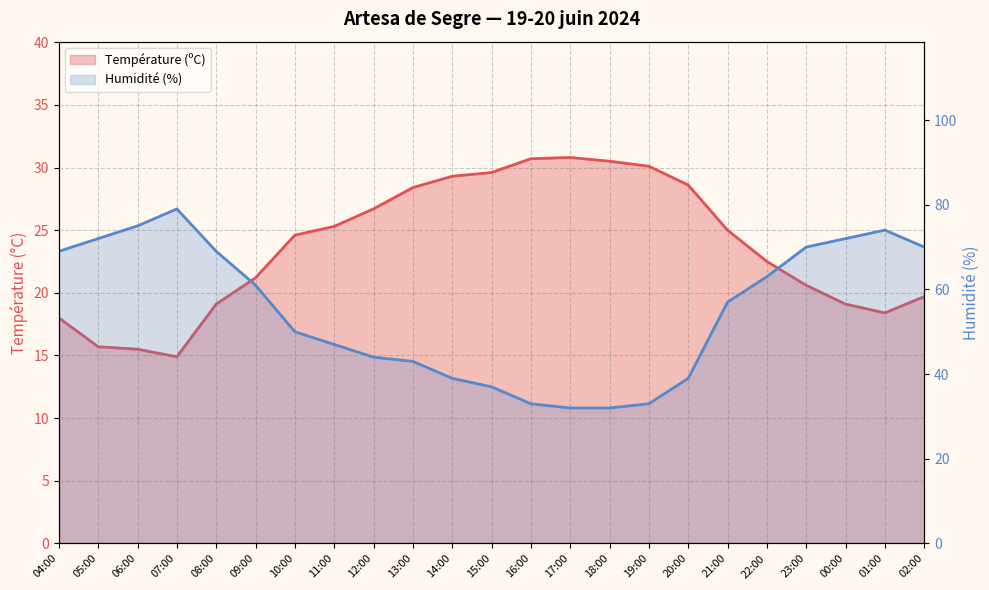

What is the total value across all series at 01:00?

92.4